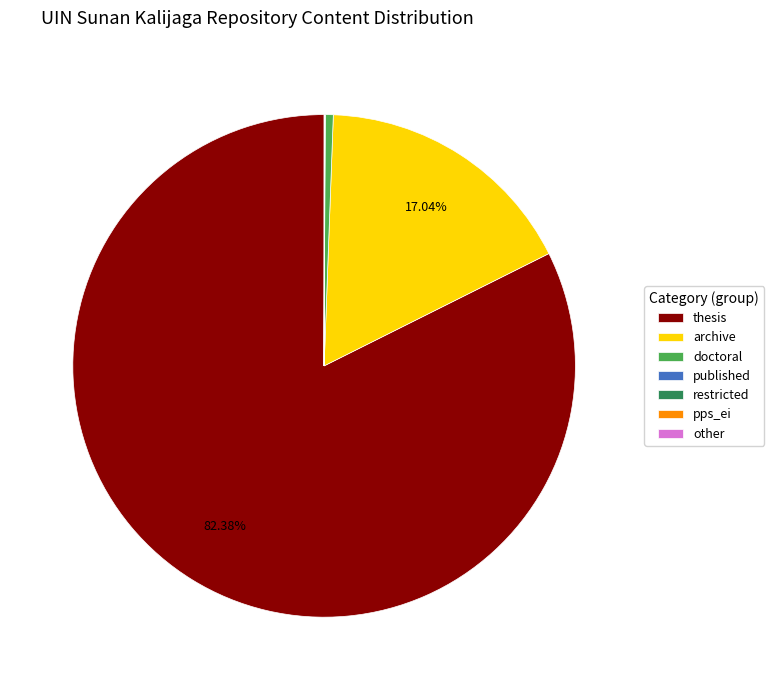

Which slice is the largest?

thesis